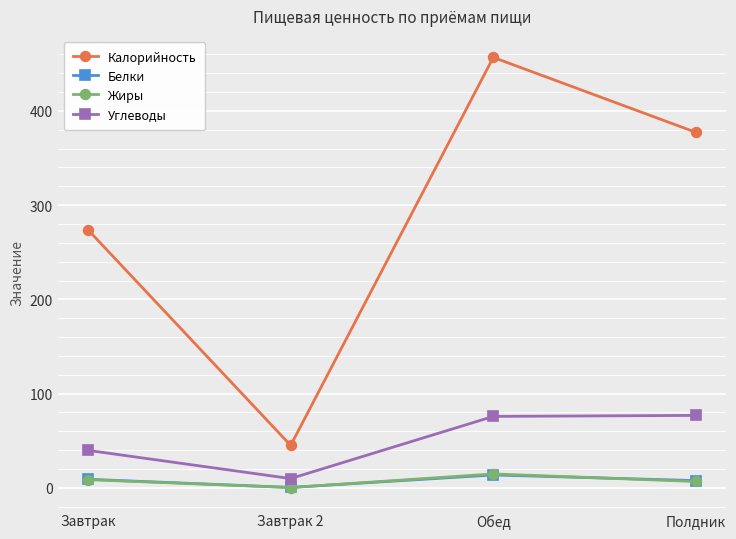

What is the difference between the Белки values at Полдник and Завтрак 2?

7.3